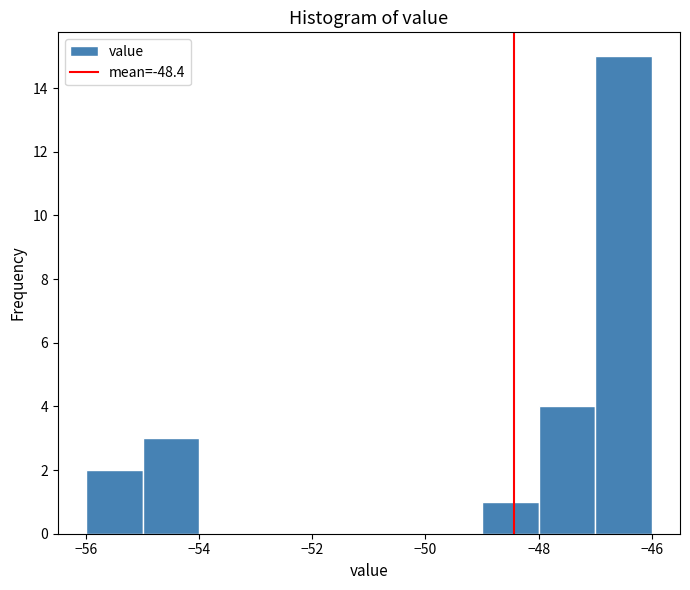

Reading left to right, list every bar in this chart as the range it spans on the x-axis followed by its height. The values are not printed on the chart, so give them approximately, as read against the axis.

-56 to -55: 2
-55 to -54: 3
-54 to -53: 0
-53 to -52: 0
-52 to -51: 0
-51 to -50: 0
-50 to -49: 0
-49 to -48: 1
-48 to -47: 4
-47 to -46: 15